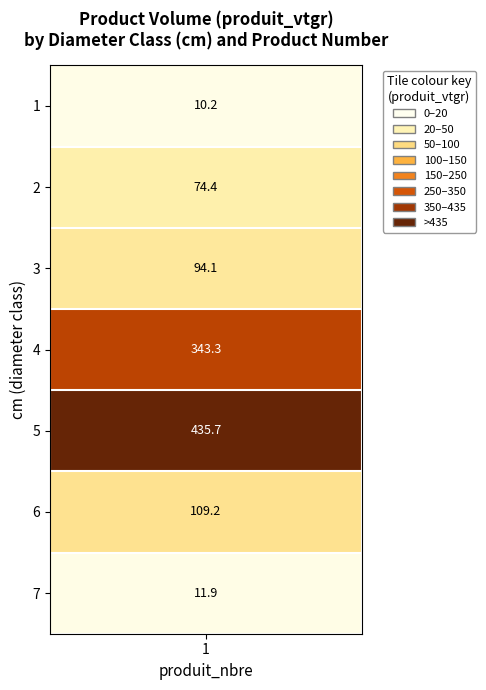

Which label corresponds to the smallest value in the chart?

1